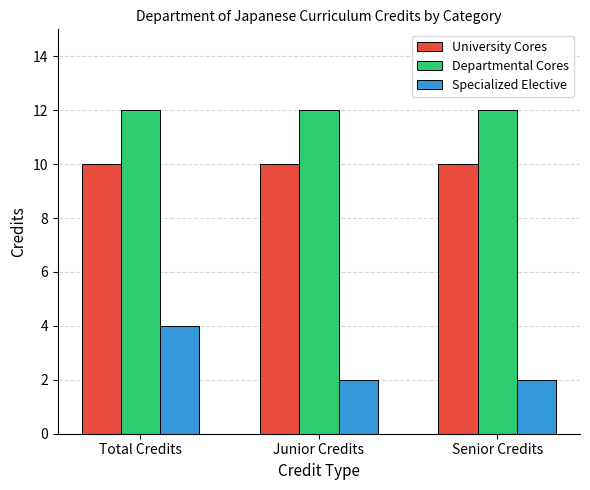

What is the lowest value of the Departmental Cores series?

12